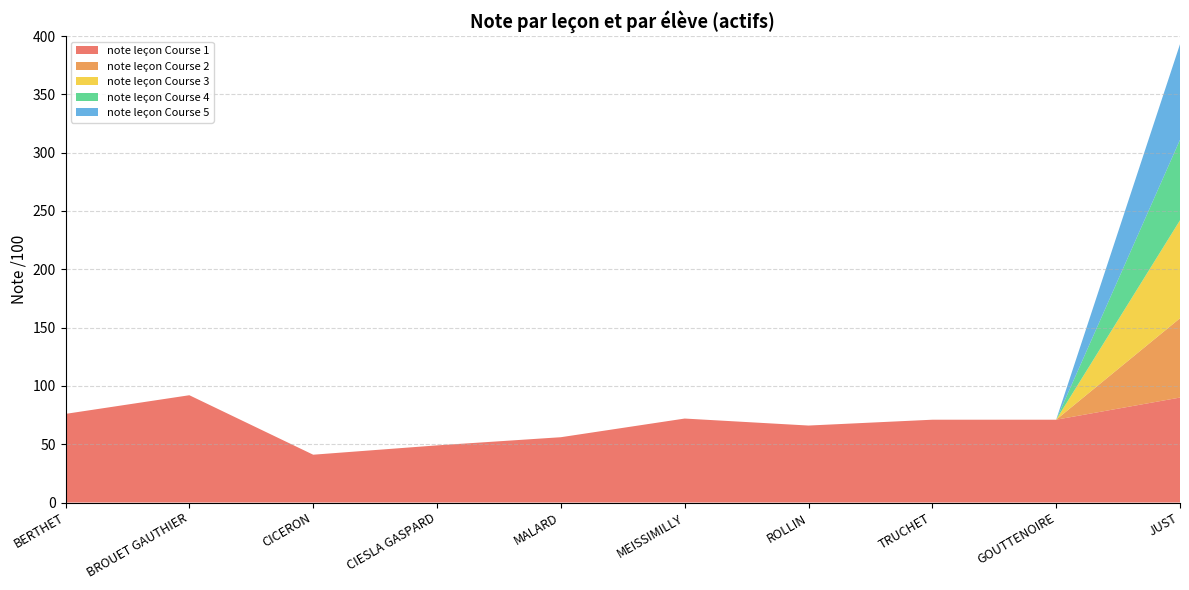

Reading left to right, what are all the values shown in this chart?

note leçon Course 1: 76	92	41	49	56	72	66	71	71	90
note leçon Course 2: 0	0	0	0	0	0	0	0	0	68
note leçon Course 3: 0	0	0	0	0	0	0	0	0	84
note leçon Course 4: 0	0	0	0	0	0	0	0	0	69
note leçon Course 5: 0	0	0	0	0	0	0	0	0	82